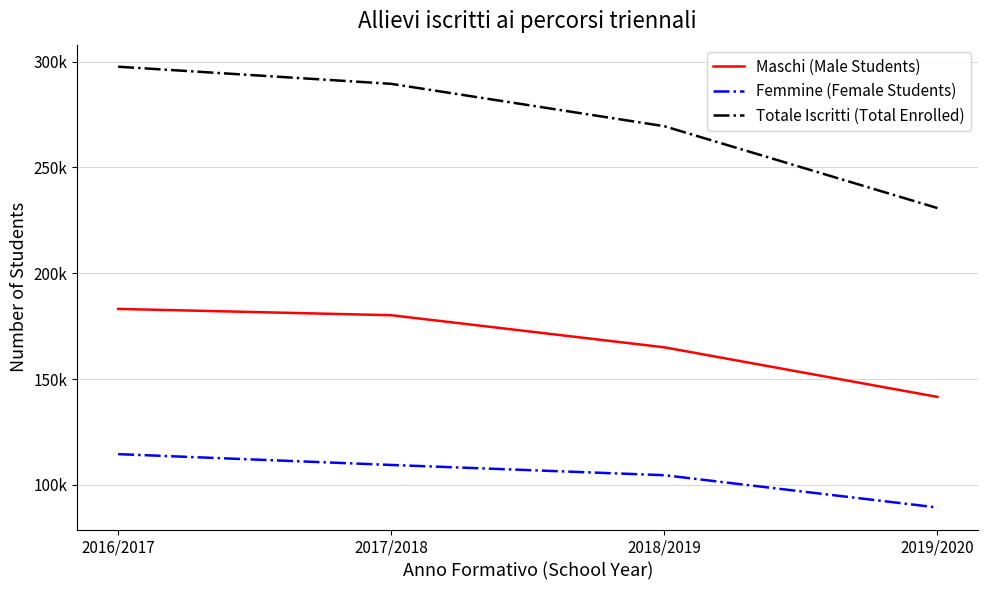

The Totale Iscritti (Total Enrolled) series shows 289532 at 2017/2018. True or false?

True